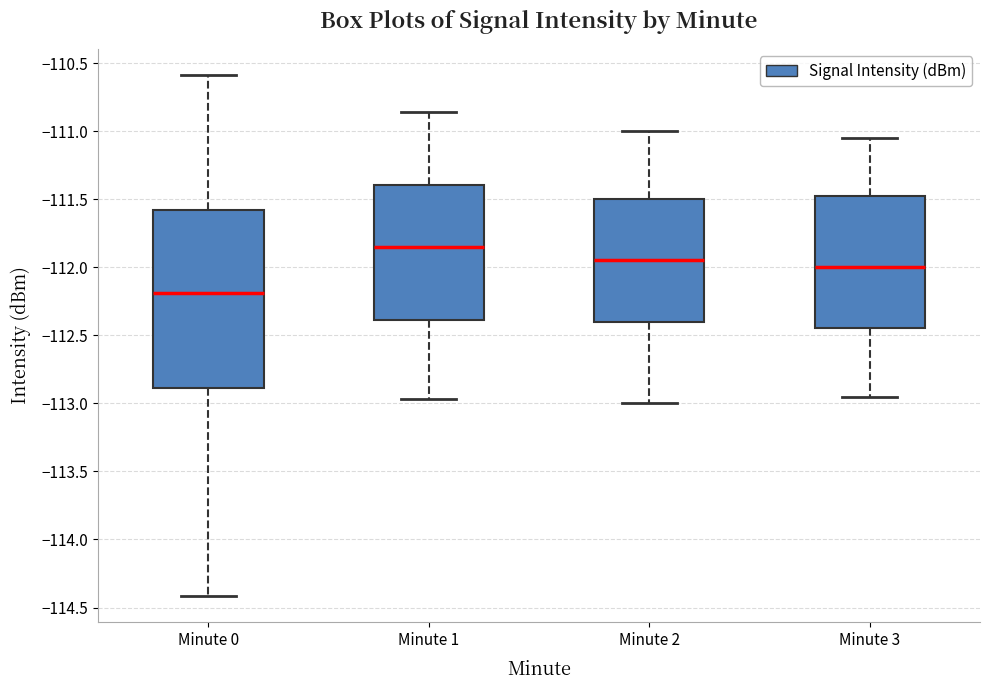

Comparing the boxes themselves (not the whiskers), which one is the tallest?

Minute 0